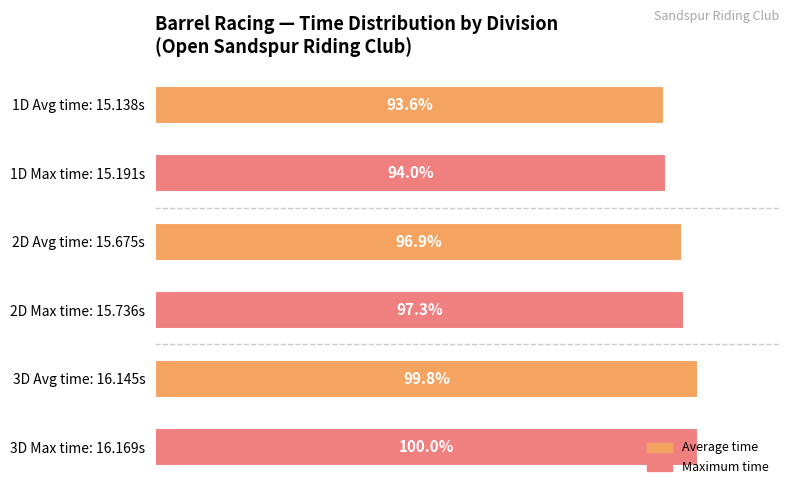

How many bars are there in each group?

2